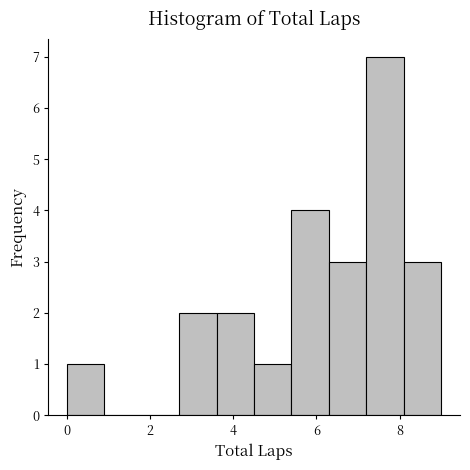

Reading left to right, transcribe this chart: for each bar, give the range it covers on the x-axis and its height. Neither the bar edges nor the heights are printed on the chart, so give them approximately, as read against the axes.

0.0 to 0.9: 1
0.9 to 1.8: 0
1.8 to 2.7: 0
2.7 to 3.6: 2
3.6 to 4.5: 2
4.5 to 5.4: 1
5.4 to 6.3: 4
6.3 to 7.2: 3
7.2 to 8.1: 7
8.1 to 9.0: 3